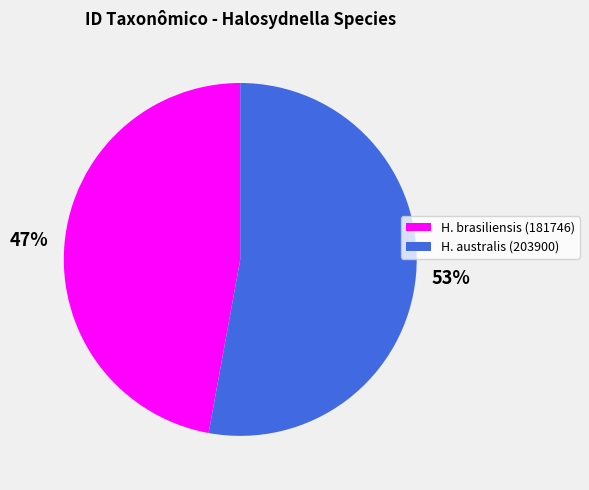

To the nearest percent, what is the average slice percentage?

50%